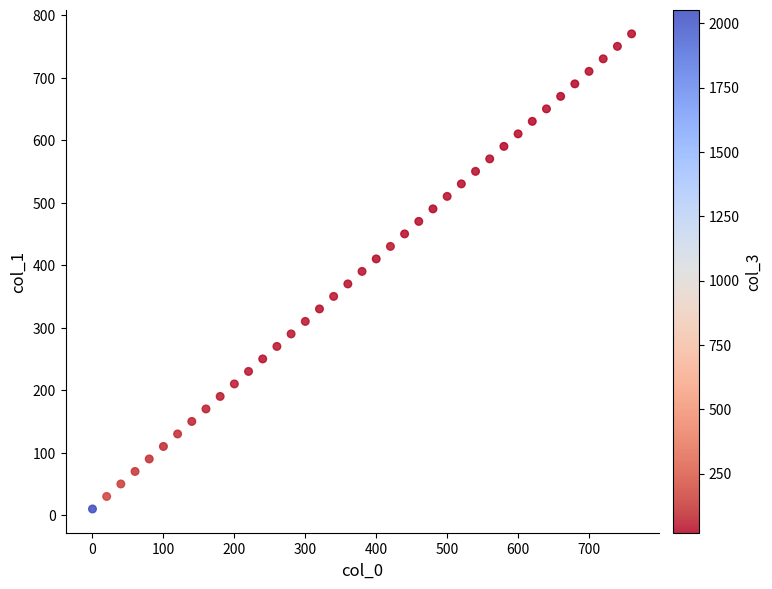

What is the range of X values (max minus min)?

760